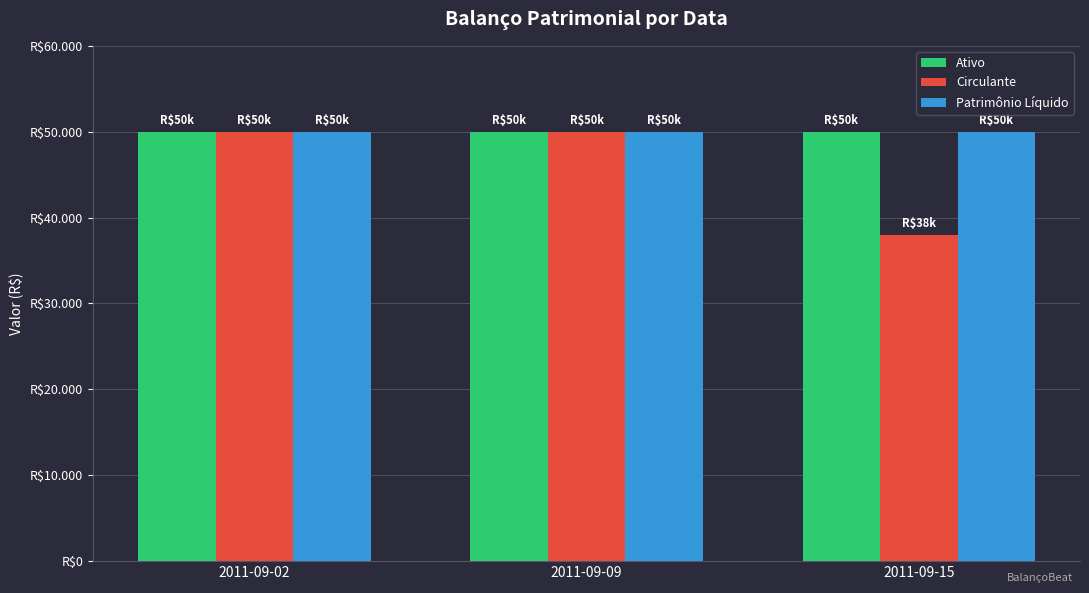

What is the difference between the maximum and minimum values in the Circulante series?

12000